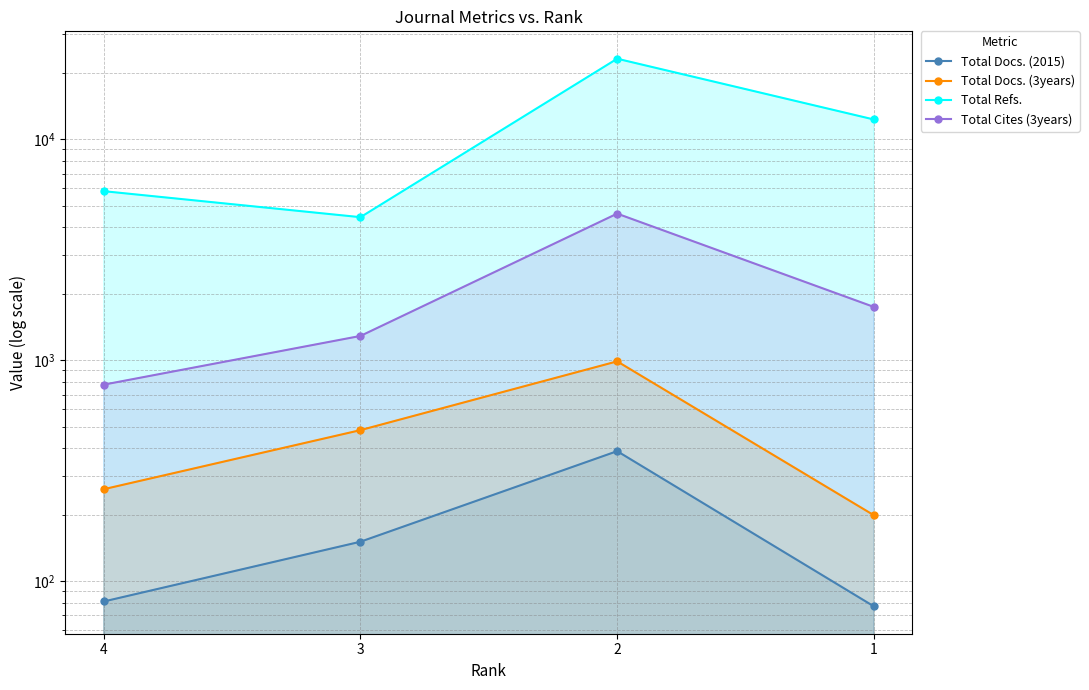

Count the number of categories in the chart.

4